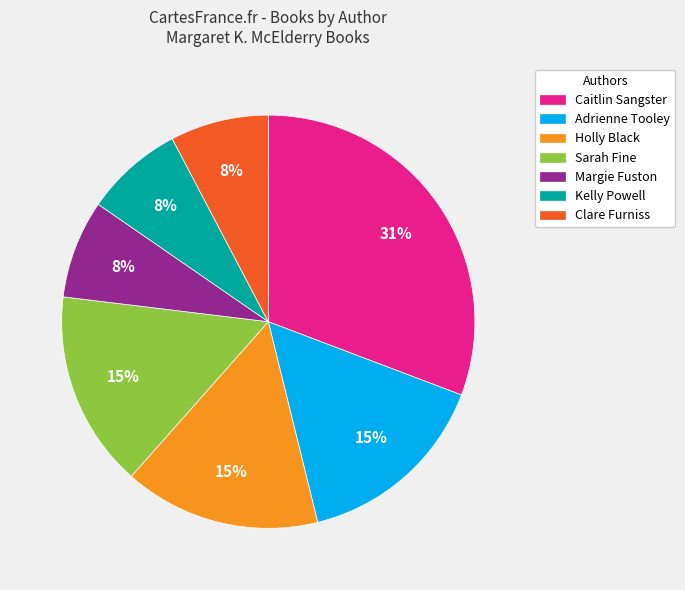

Does Caitlin Sangster represent more than half of the total?

No